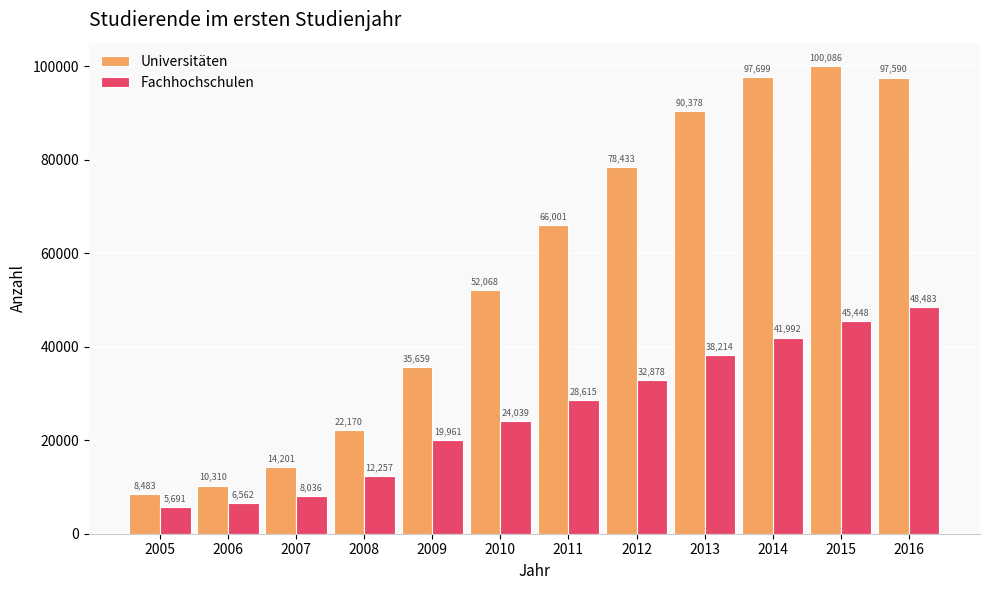

Reading right to left, extract all data points from this chart.

Universitäten: 2016=97590	2015=100086	2014=97699	2013=90378	2012=78433	2011=66001	2010=52068	2009=35659	2008=22170	2007=14201	2006=10310	2005=8483
Fachhochschulen: 2016=48483	2015=45448	2014=41992	2013=38214	2012=32878	2011=28615	2010=24039	2009=19961	2008=12257	2007=8036	2006=6562	2005=5691